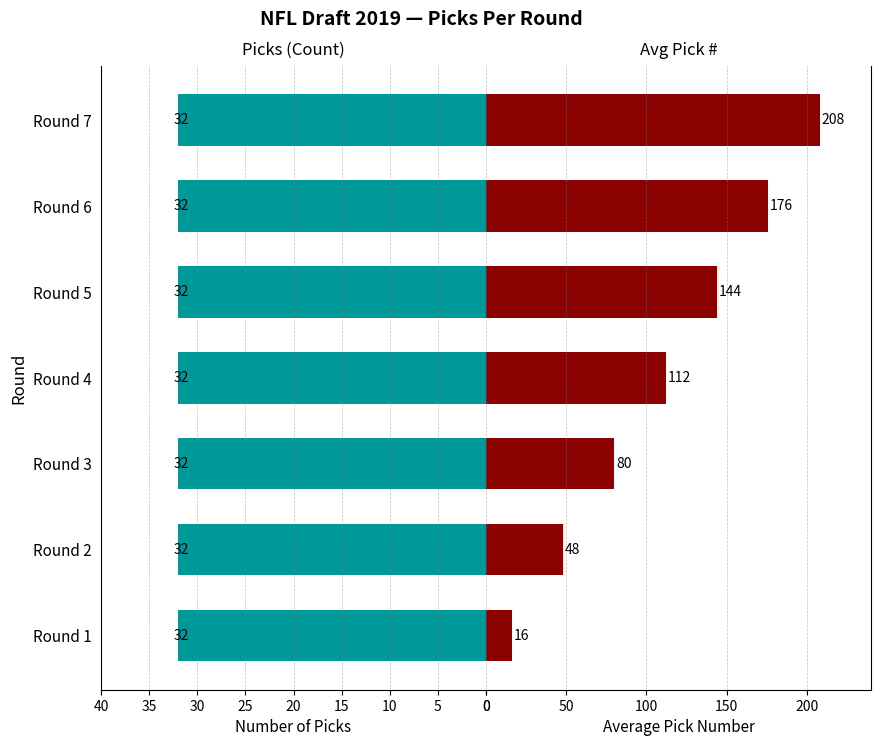

How many groups of bars are there?

7